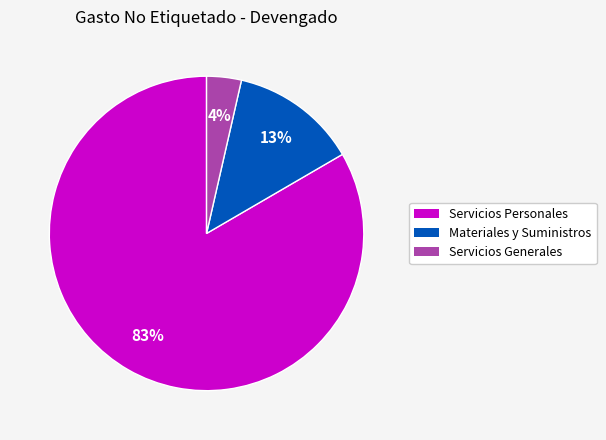

Which slice is the smallest?

Servicios Generales